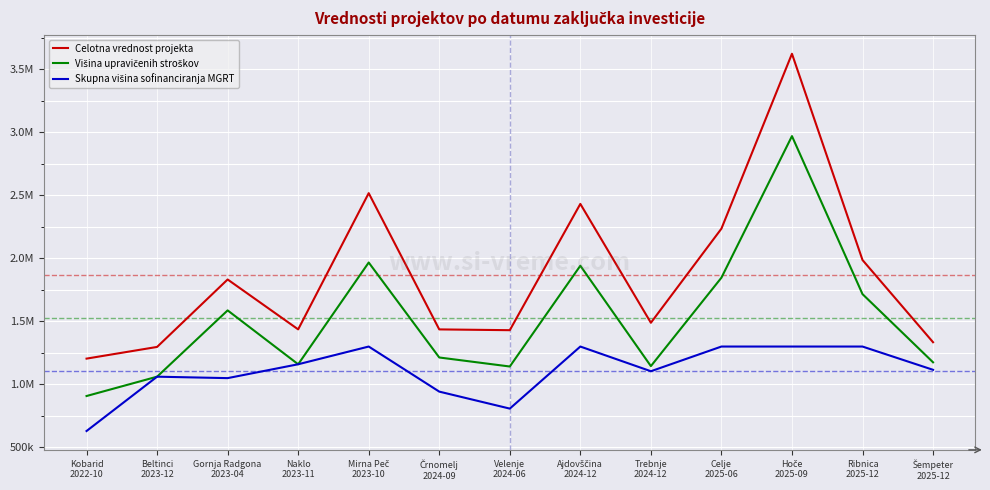

Rank the series by their maximum value, from lowest to highest.

Skupna višina sofinanciranja MGRT, Višina upravičenih stroškov, Celotna vrednost projekta